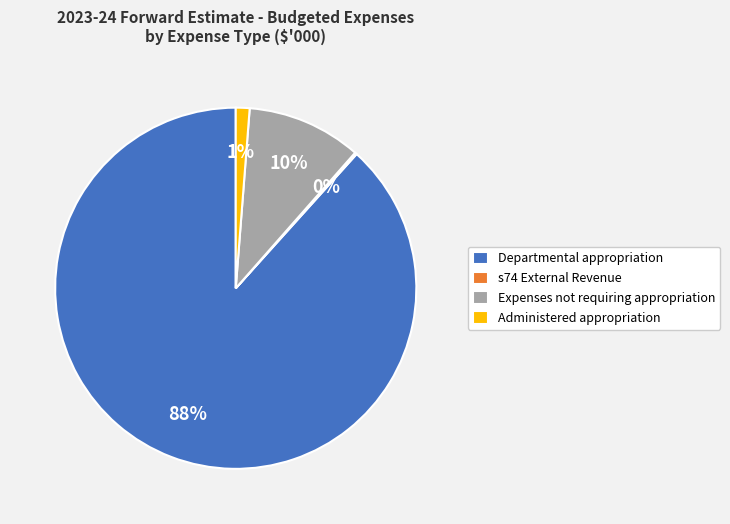

To the nearest percent, what is the average slice percentage?

25%